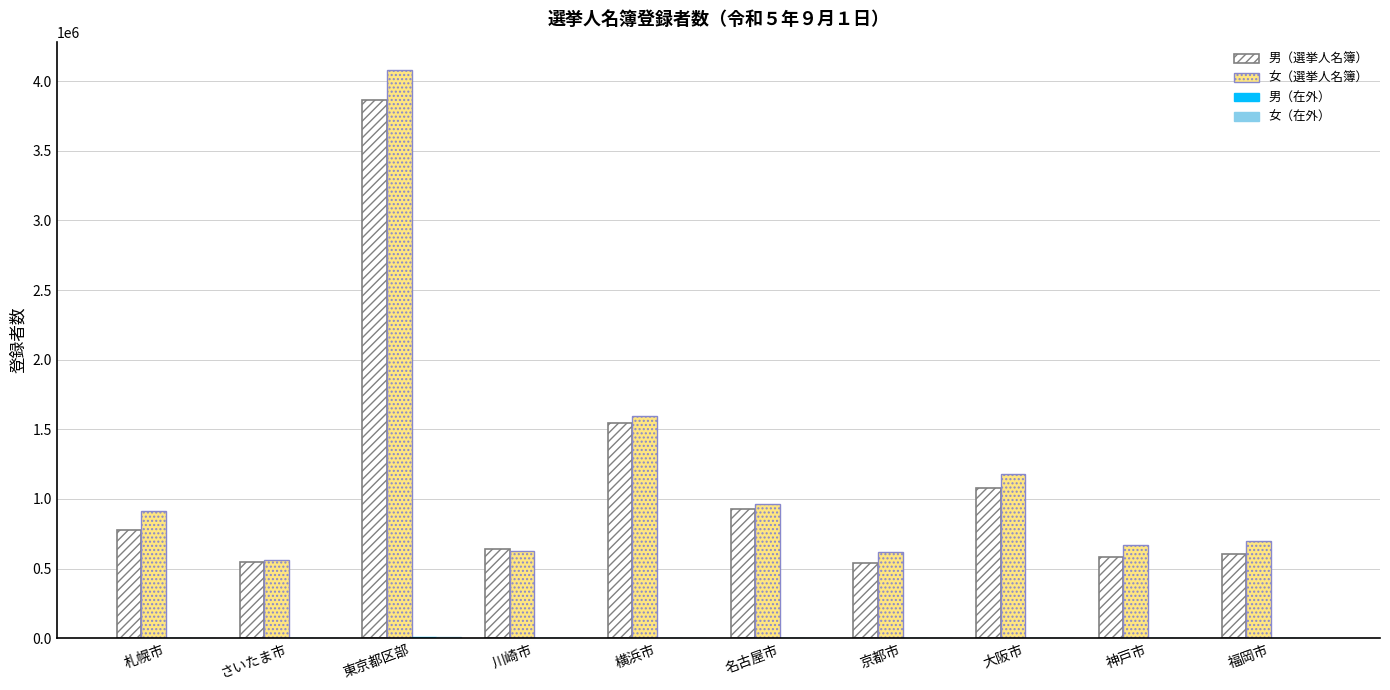

Is the value of 女（選挙人名簿） at 大阪市 greater than the value of 男（選挙人名簿） at 神戸市?

Yes